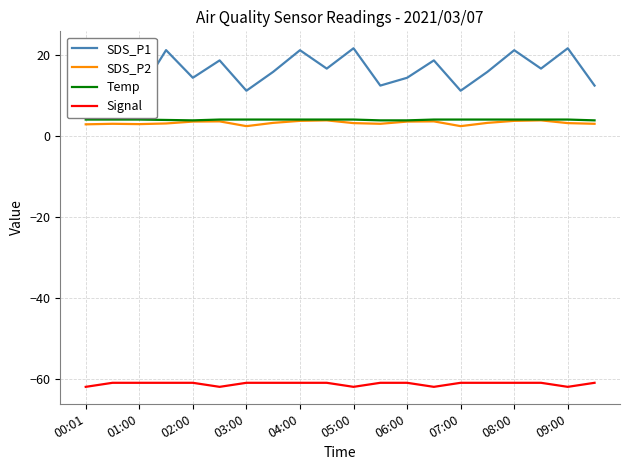

True or false: Signal has a value of -101.9 at 06:00.

False